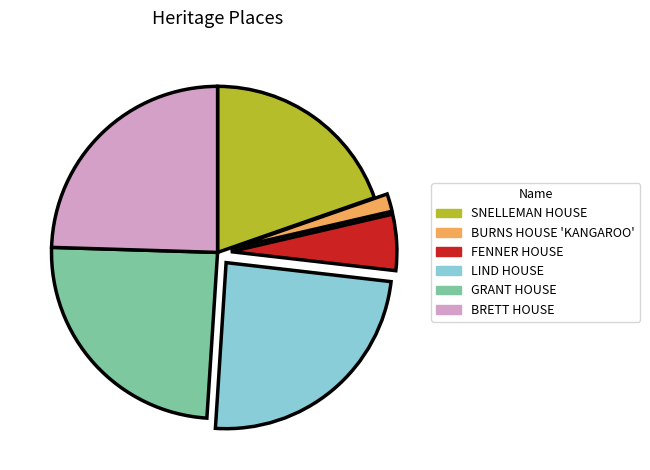

How many slices are in this pie chart?

6